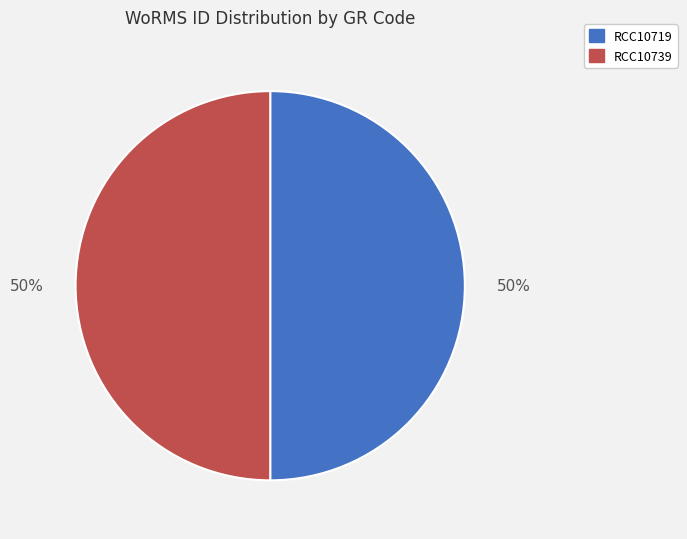

The RCC10719 slice represents 41% of the pie. True or false?

False